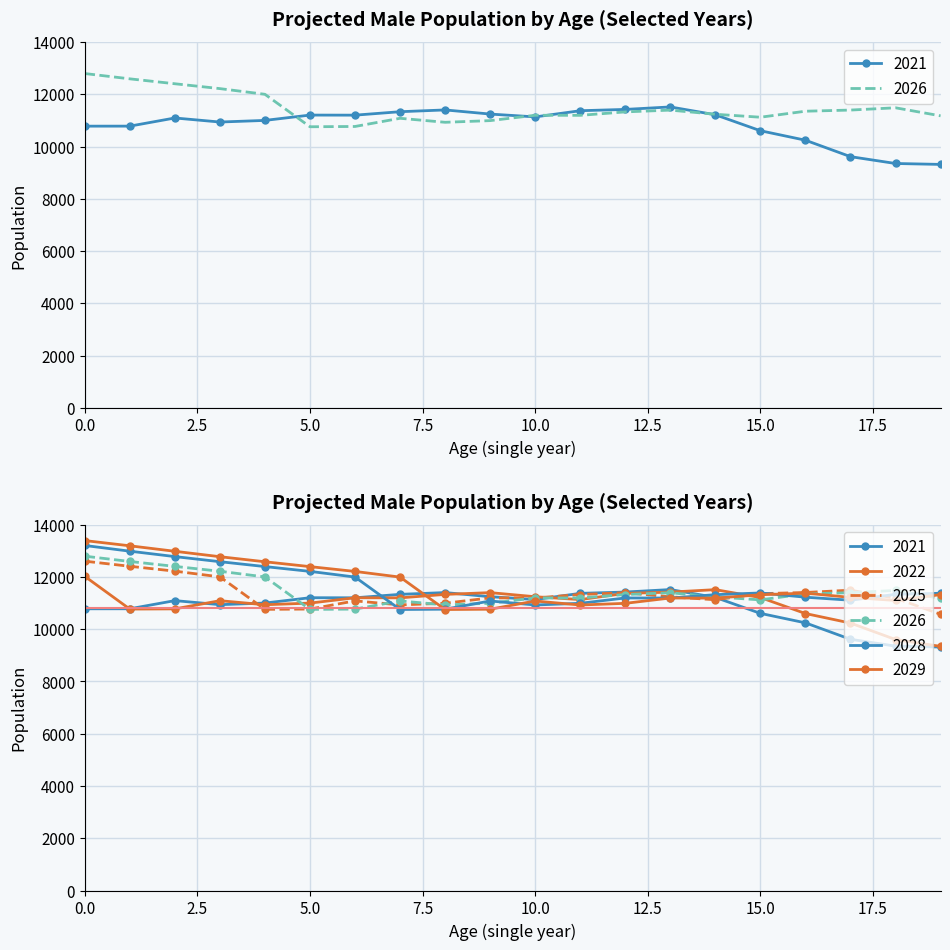

In 2025, how many points are lower than both neighbors (excluding endpoints)?

4